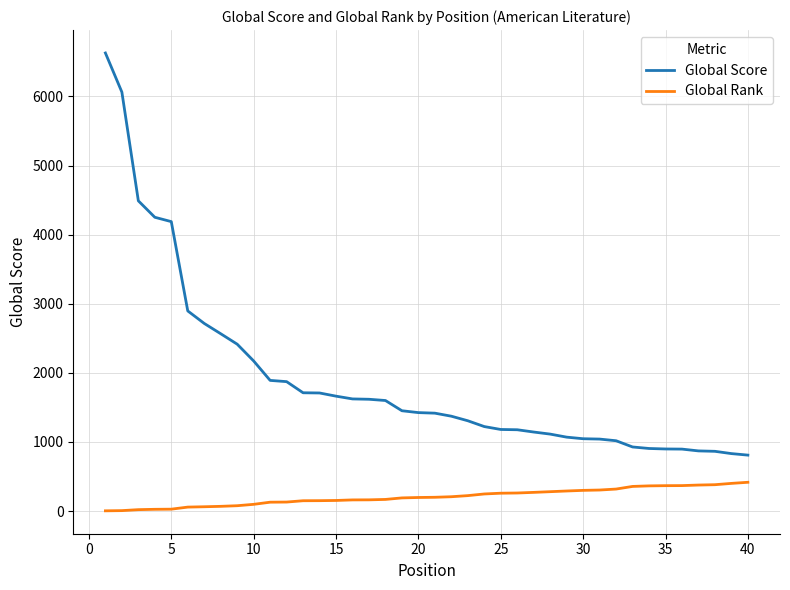

True or false: Global Score and Global Rank intersect in this chart.

False